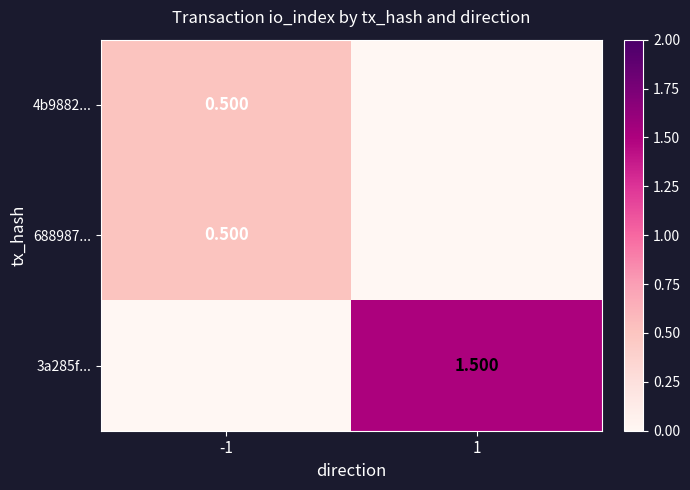

Is it true that 688987... equals 0.9 at -1?

False